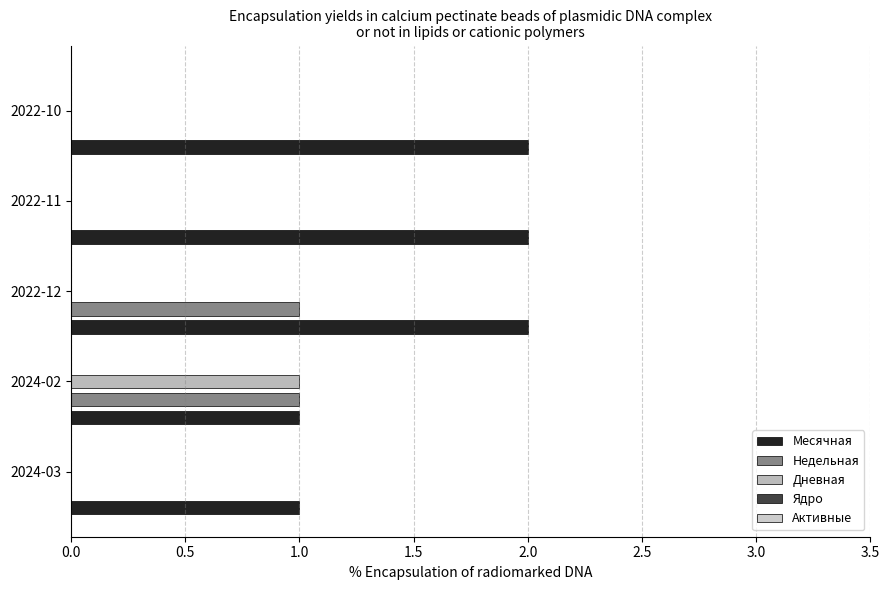

How many groups of bars are there?

5